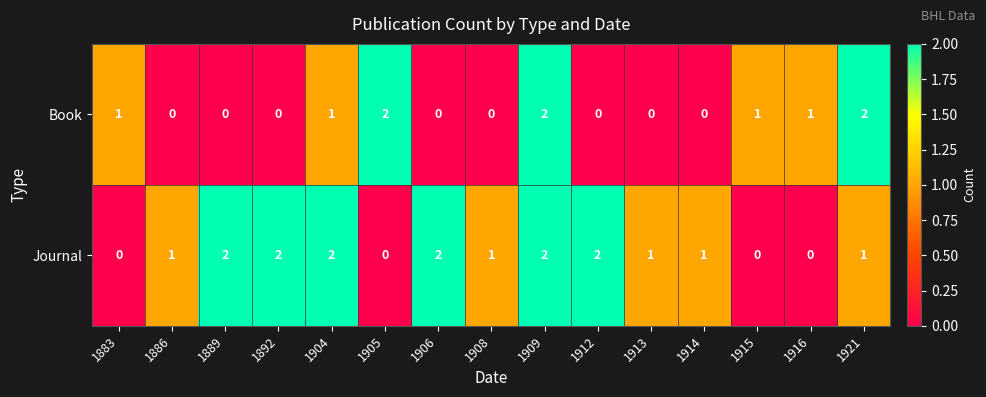

Between 1883 and 1909, which series saw the biggest shift?

Journal